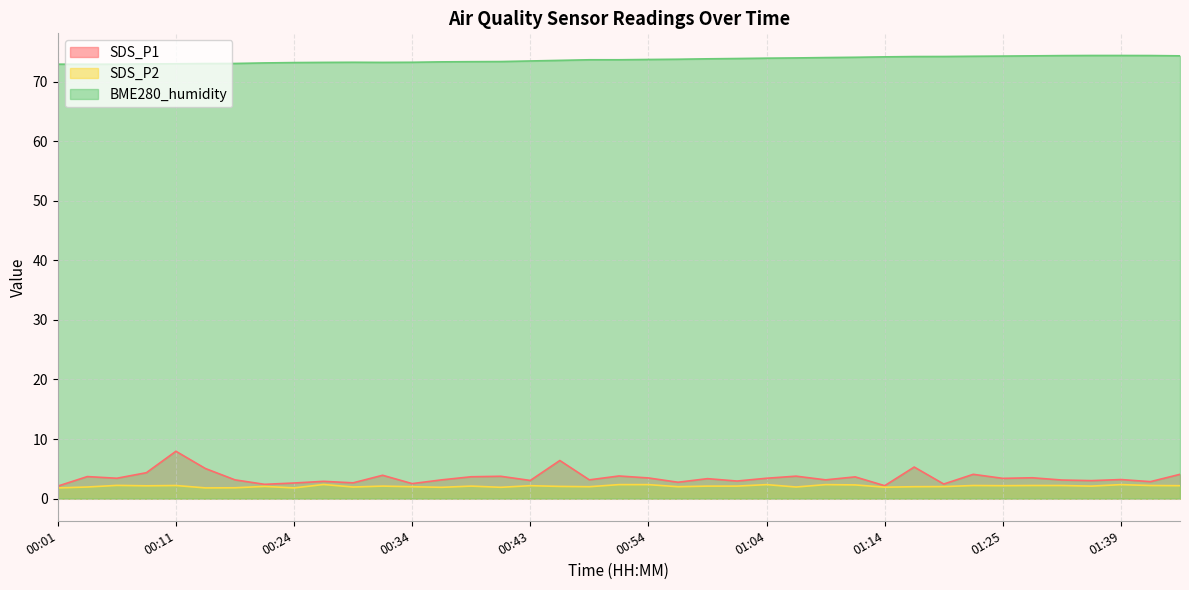

Reading left to right, transcribe all the data shown in this chart.

SDS_P1: 2.1	3.7	3.4	4.3	8.0	5.0	3.1	2.4	2.6	2.9	2.6	3.9	2.5	3.1	3.7	3.8	3.0	6.4	3.1	3.8	3.5	2.8	3.4	3.0	3.4	3.8	3.1	3.6	2.2	5.3	2.5	4.1	3.4	3.5	3.1	3.0	3.2	2.9	4.1
SDS_P2: 1.8	1.9	2.2	2.1	2.2	1.8	1.8	2.0	1.8	2.4	1.9	2.1	2.0	1.9	2.1	1.9	2.2	2.0	2.0	2.4	2.4	2.0	2.1	2.1	2.4	1.9	2.4	2.3	1.9	2.0	2.0	2.2	2.2	2.2	2.2	2.1	2.4	2.2	2.2
BME280_humidity: 72.9	72.9	72.9	73.0	73.0	73.0	73.0	73.1	73.2	73.2	73.2	73.2	73.2	73.3	73.3	73.4	73.5	73.6	73.7	73.7	73.7	73.8	73.8	73.9	73.9	74.0	74.0	74.1	74.2	74.2	74.2	74.3	74.3	74.3	74.4	74.4	74.4	74.4	74.3